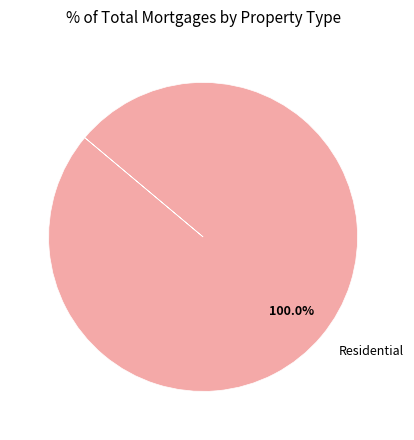

Does Residential represent more than half of the total?

Yes